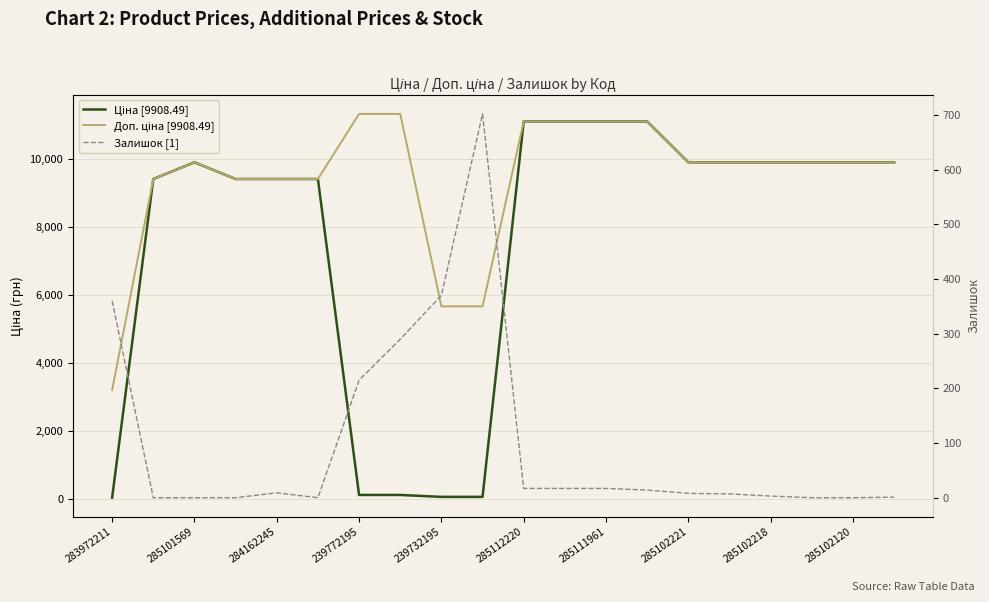

Does the chart have visible grid lines?

Yes